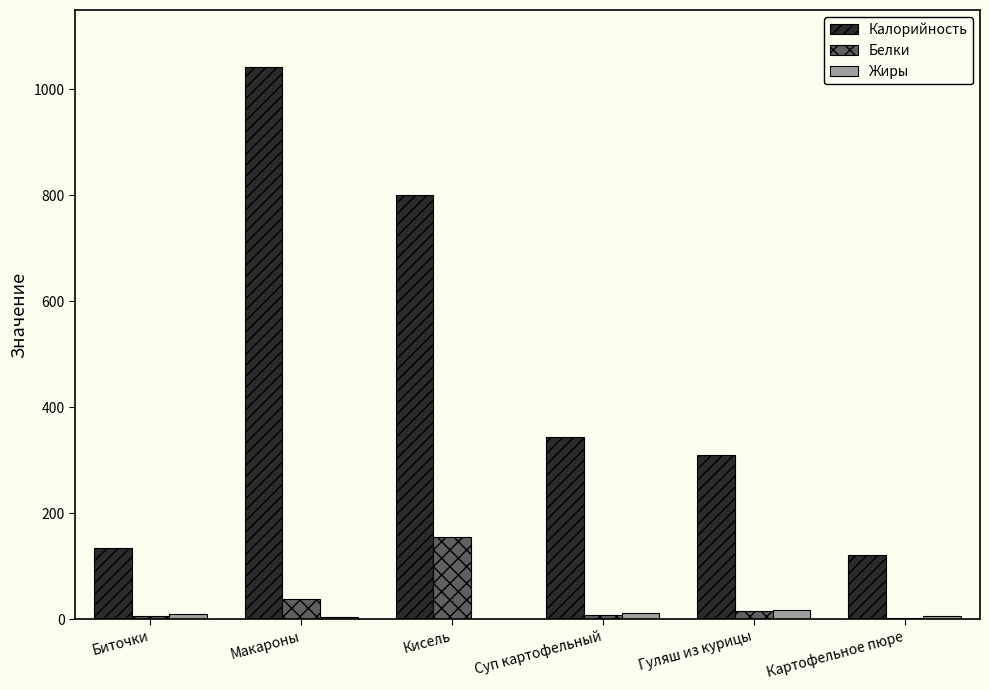

Which series has the largest total across all categories?

Калорийность